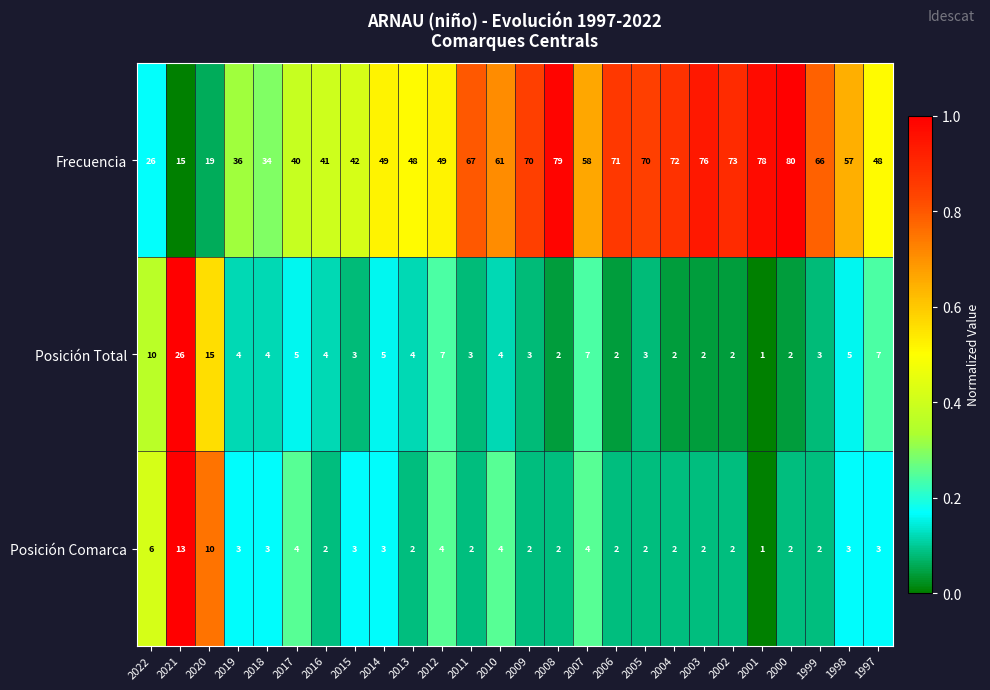

What value does the Posición Comarca series have at 2007?

4